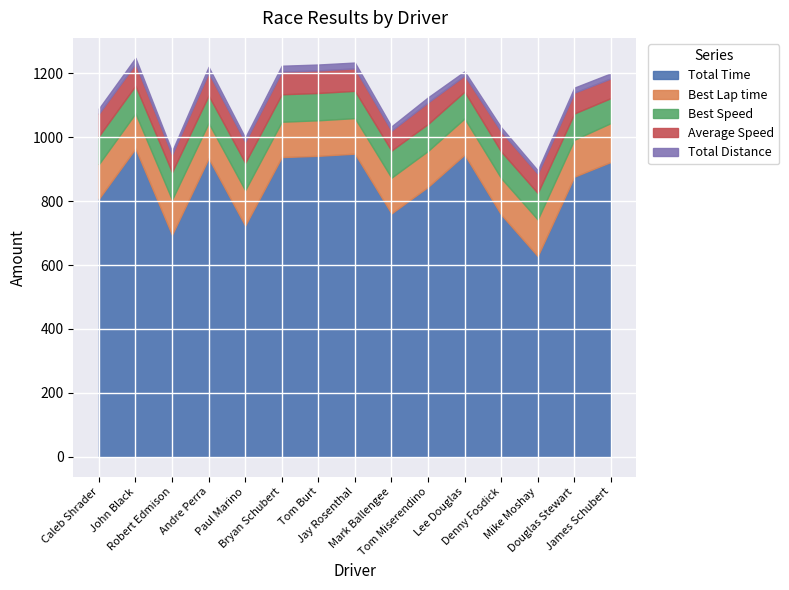

What is the total value across all series at John Black?

1248.6